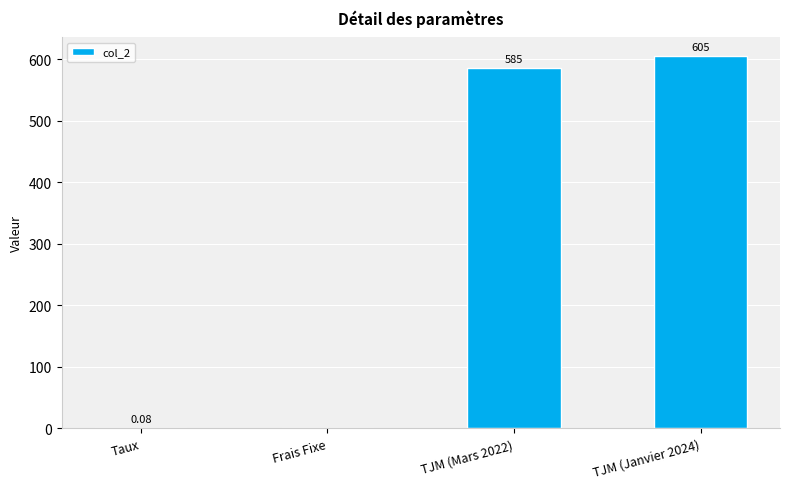

What is the ratio of the value at TJM (Mars 2022) to the value at TJM (Janvier 2024)?

1.0